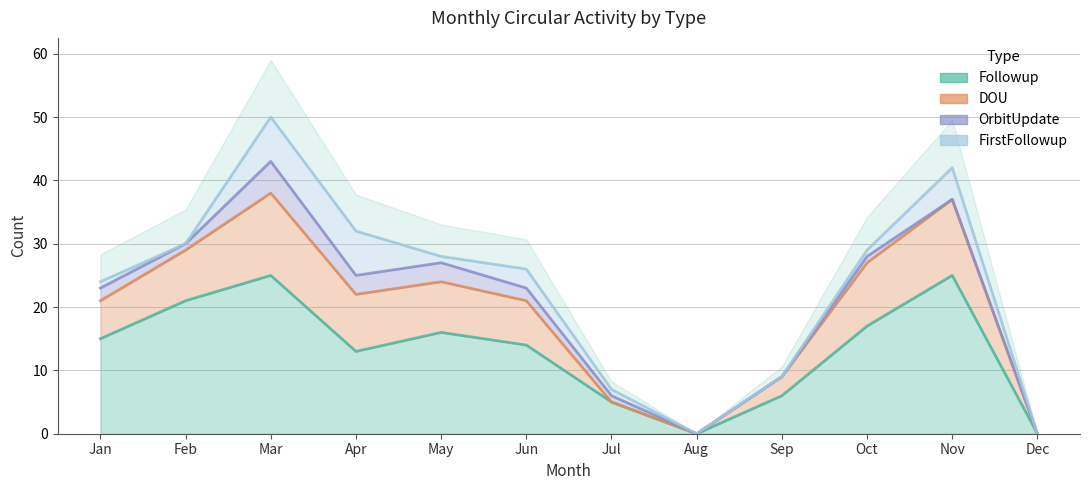

Reading left to right, extract all data points from this chart.

Followup: 15	21	25	13	16	14	5	0	6	17	25	0
DOU: 24	30	50	32	28	26	7	0	9	29	42	0